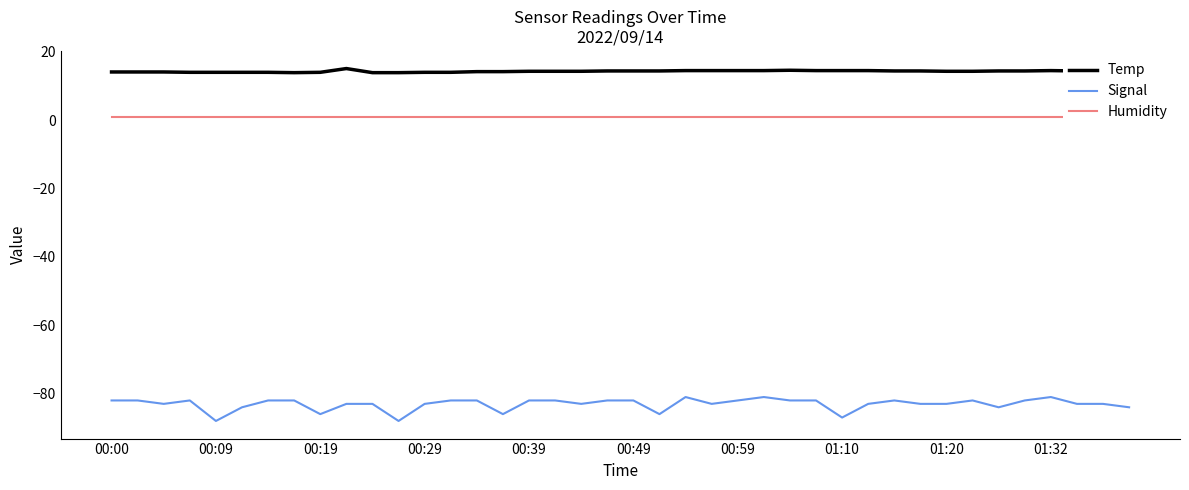

Is it true that Temp equals 14.5 at 01:32?

True